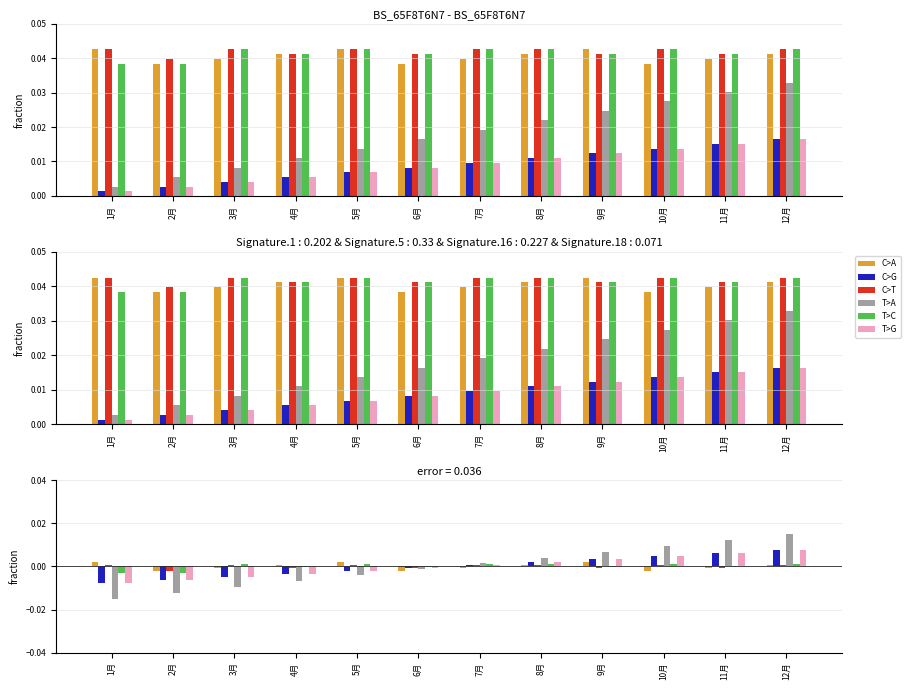

Reading left to right, extract all data points from this chart.

C>A: 1月=0.0	2月=-0.0	3月=-0.0	4月=0.0	5月=0.0	6月=-0.0	7月=-0.0	8月=0.0	9月=0.0	10月=-0.0	11月=-0.0	12月=0.0
C>G: 1月=-0.0	2月=-0.0	3月=-0.0	4月=-0.0	5月=-0.0	6月=-0.0	7月=0.0	8月=0.0	9月=0.0	10月=0.0	11月=0.0	12月=0.0
C>T: 1月=0.0	2月=-0.0	3月=0.0	4月=-0.0	5月=0.0	6月=-0.0	7月=0.0	8月=0.0	9月=-0.0	10月=0.0	11月=-0.0	12月=0.0
T>A: 1月=-0.0	2月=-0.0	3月=-0.0	4月=-0.0	5月=-0.0	6月=-0.0	7月=0.0	8月=0.0	9月=0.0	10月=0.0	11月=0.0	12月=0.0
T>C: 1月=-0.0	2月=-0.0	3月=0.0	4月=-0.0	5月=0.0	6月=-0.0	7月=0.0	8月=0.0	9月=-0.0	10月=0.0	11月=-0.0	12月=0.0
T>G: 1月=-0.0	2月=-0.0	3月=-0.0	4月=-0.0	5月=-0.0	6月=-0.0	7月=0.0	8月=0.0	9月=0.0	10月=0.0	11月=0.0	12月=0.0